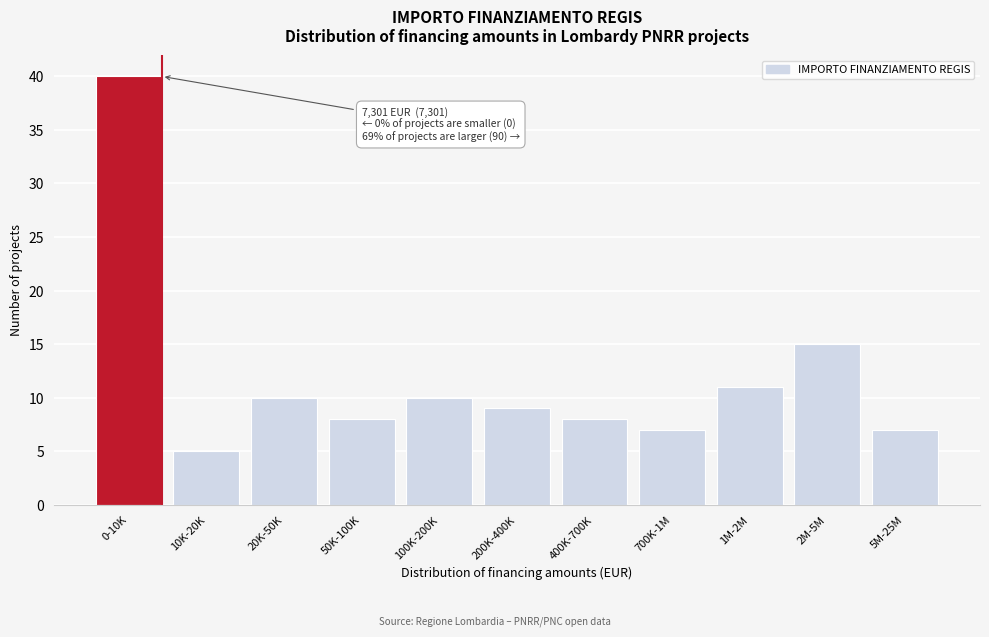

Reading right to left, what are all the values shown in this chart?

5M-25M=7	2M-5M=15	1M-2M=11	700K-1M=7	400K-700K=8	200K-400K=9	100K-200K=10	50K-100K=8	20K-50K=10	10K-20K=5	0-10K=40